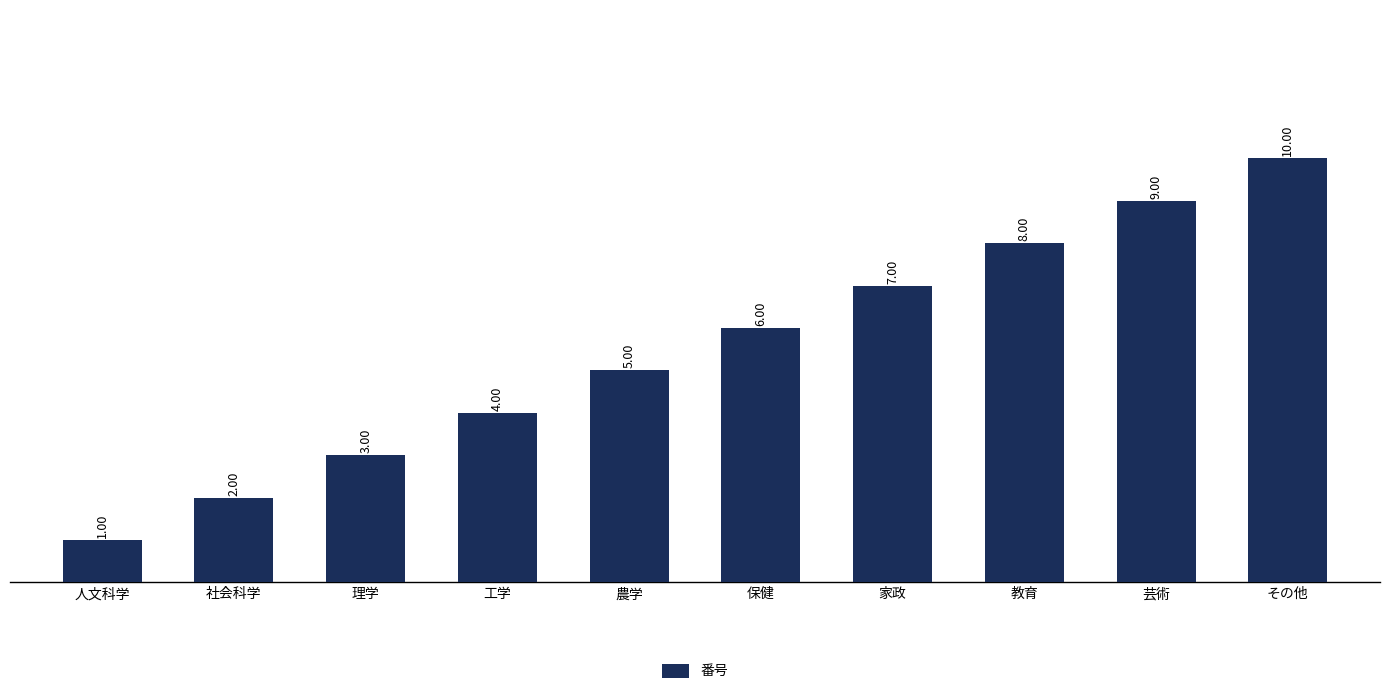

Rank the categories by value from highest to lowest.

その他, 芸術, 教育, 家政, 保健, 農学, 工学, 理学, 社会科学, 人文科学